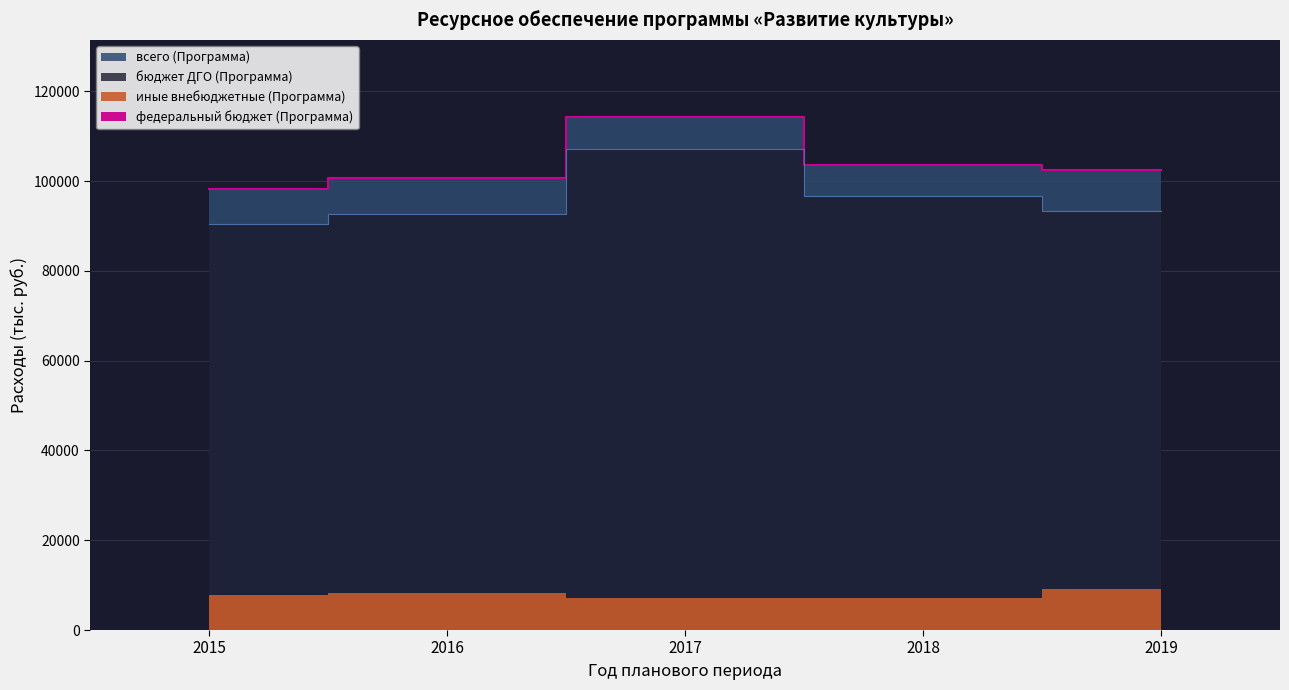

Reading left to right, what are all the values shown in this chart?

всего (Программа): 2015=98324.2	2016=100739.0	2017=114319.4	2018=103636.2	2019=102480.2
бюджет ДГО (Программа): 2015=90383.8	2016=92588.0	2017=107244.2	2018=96611.0	2019=93311.0